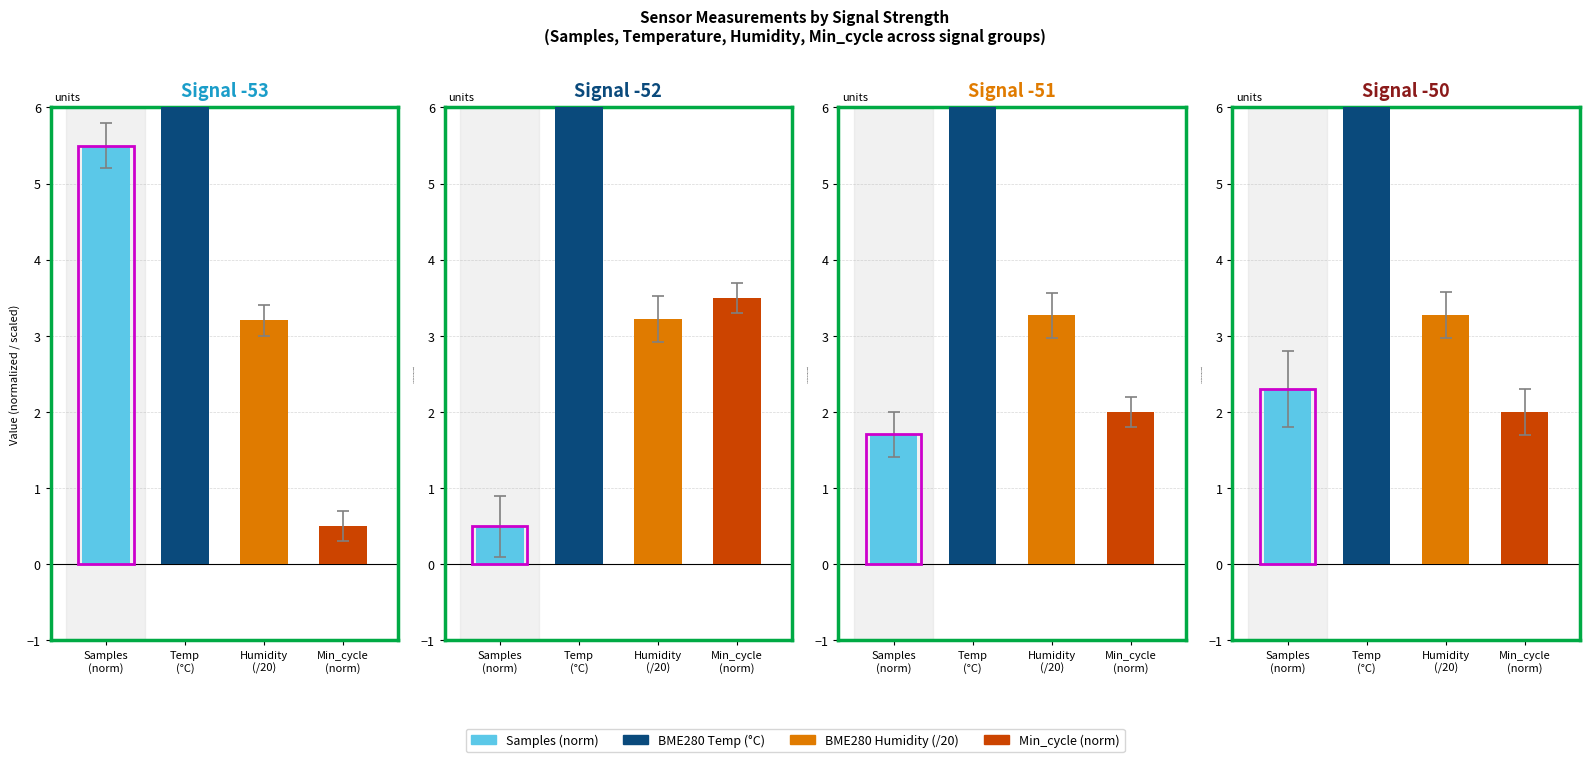

What is the label of the 3rd bar from the left?

Humidity
(/20)